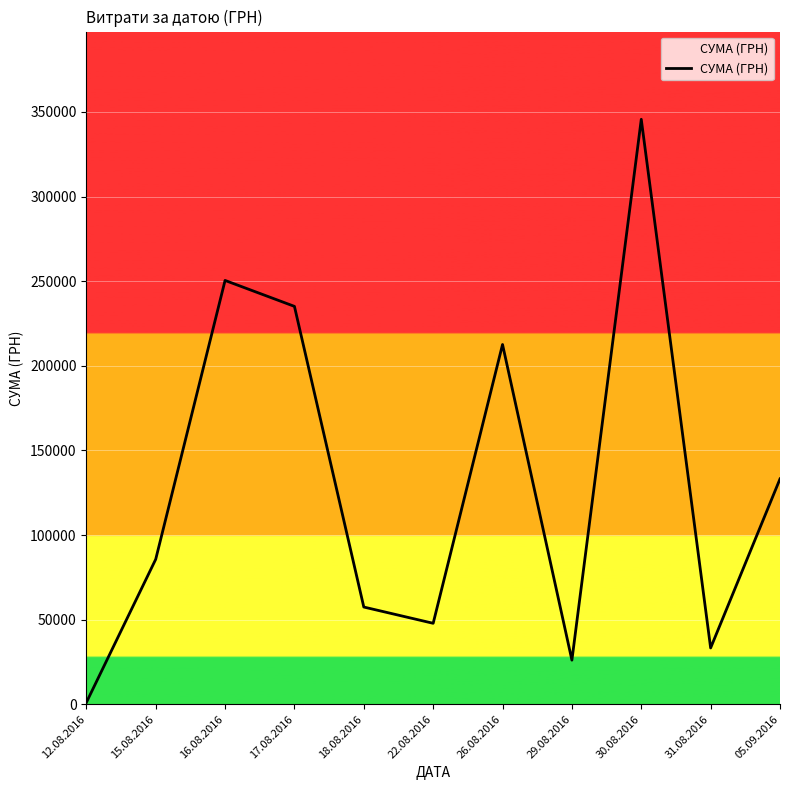

Is it true that the value at 17.08.2016 is 382484.5?

False